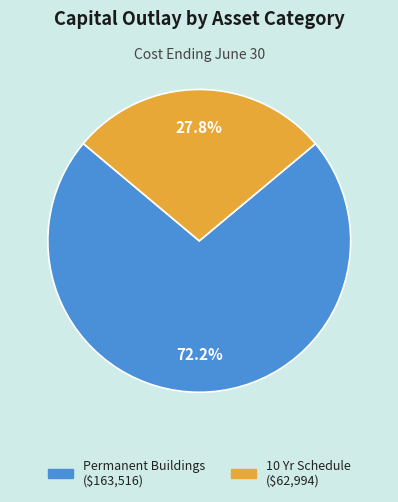

To the nearest percent, what is the difference between the largest and smallest slice percentages?

44%